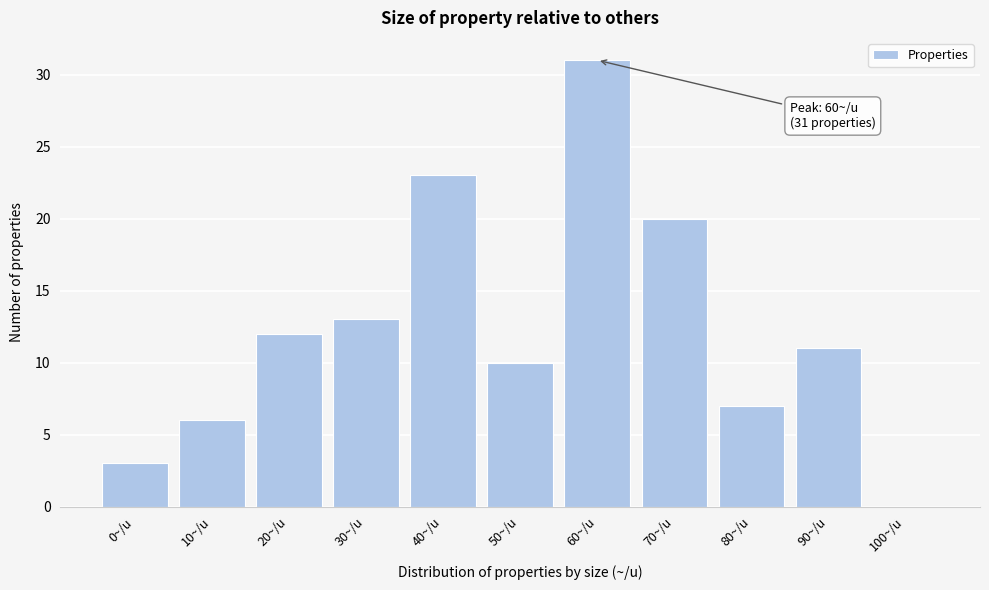

Reading right to left, list all the values displayed in this chart.

100~/u=0	90~/u=11	80~/u=7	70~/u=20	60~/u=31	50~/u=10	40~/u=23	30~/u=13	20~/u=12	10~/u=6	0~/u=3